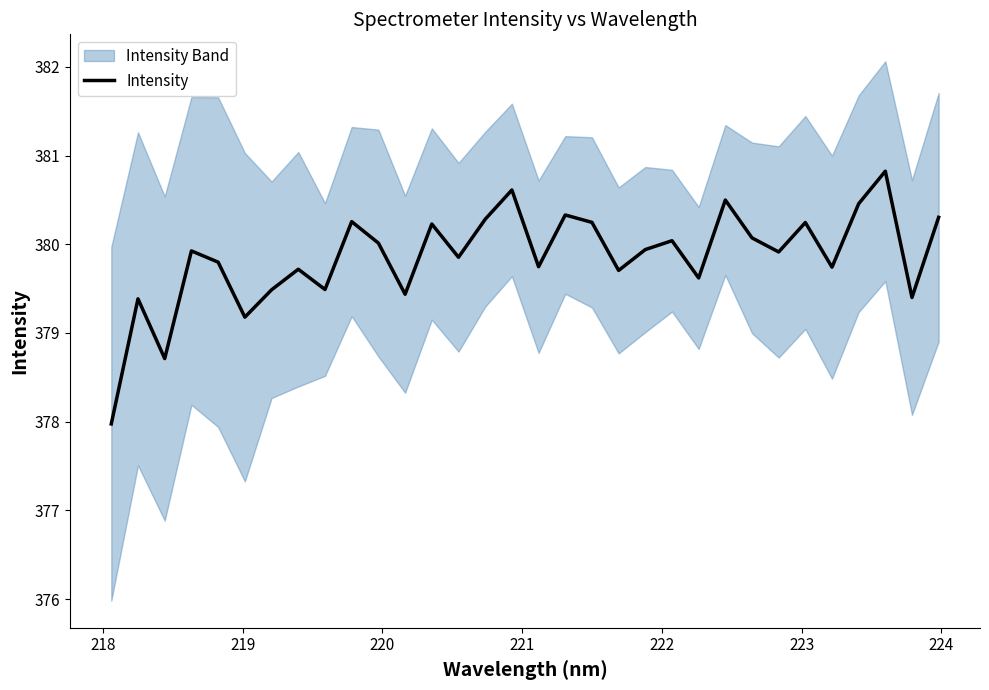

What is the average value?

379.9